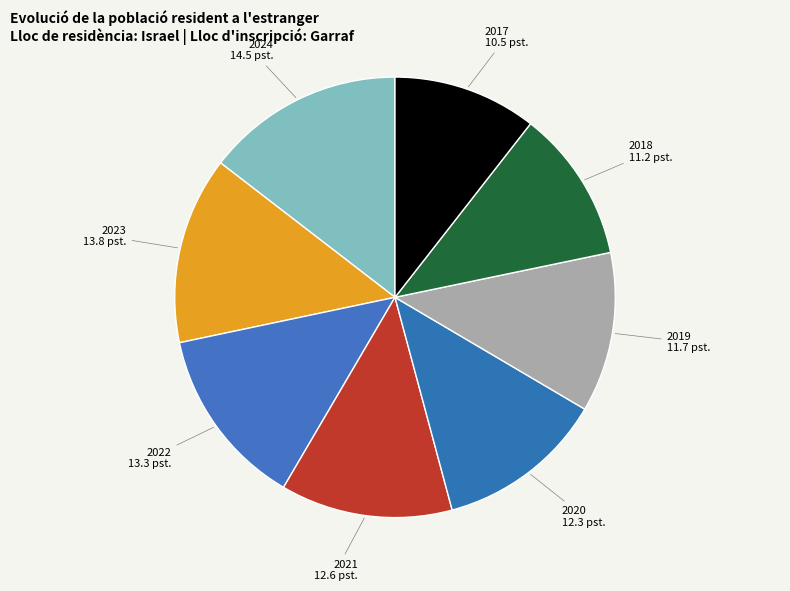

Does 2017 represent more than half of the total?

No